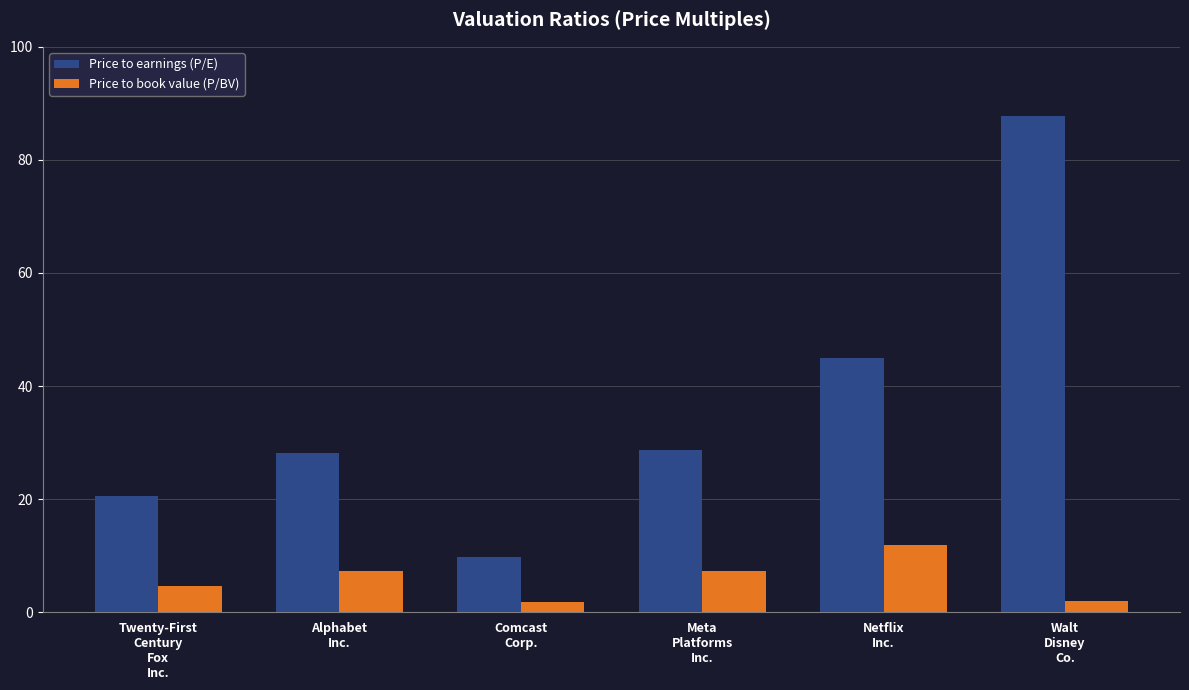

How many data points does each series have?

6